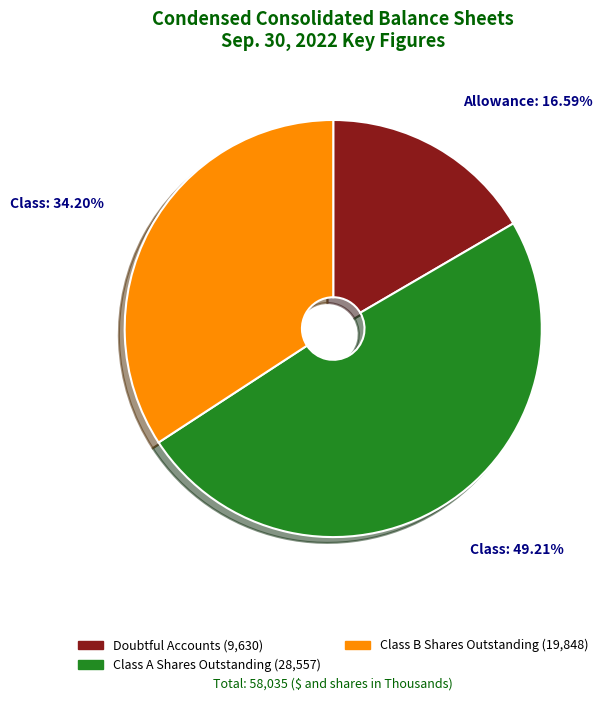

Does any single category account for the majority?

No